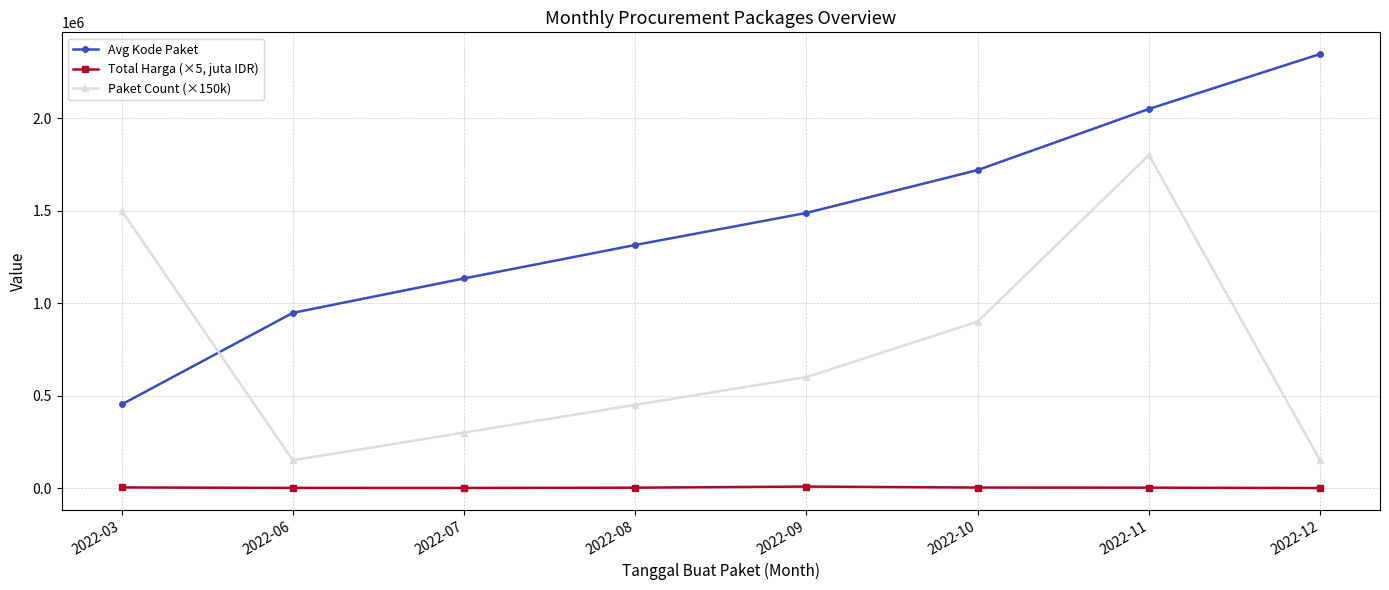

What is the difference between the second highest and second lowest values in the Avg Kode Paket series?

1102450.9